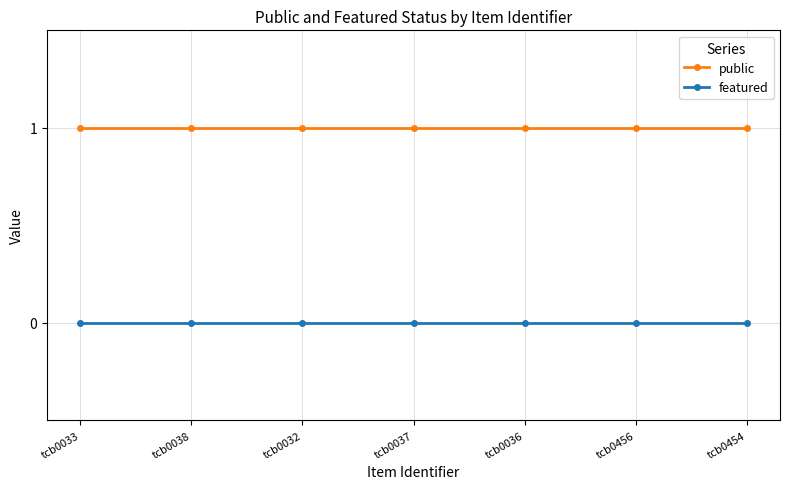

What position from the right is tcb0456?

2